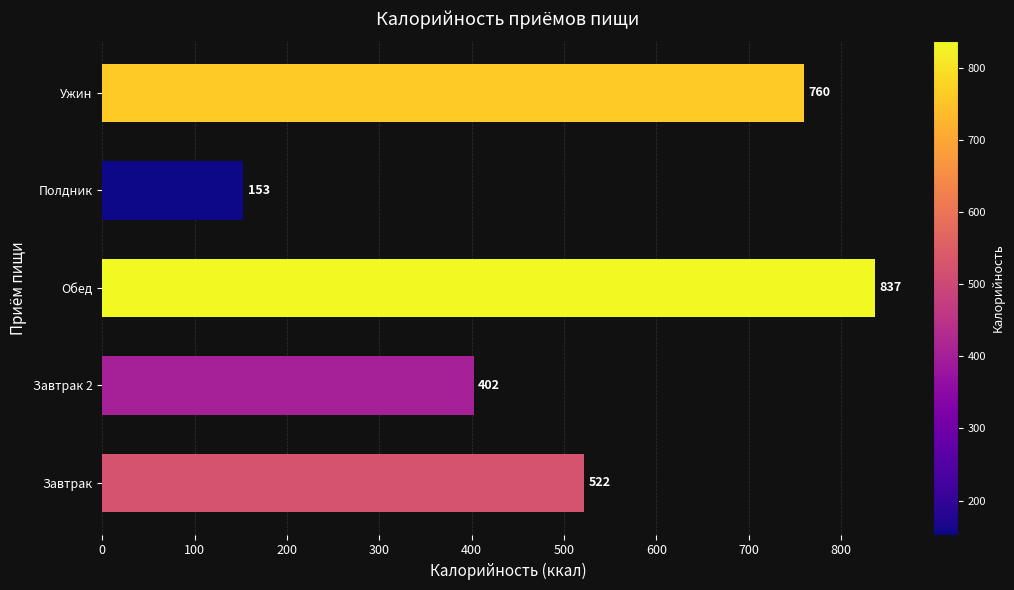

What is the average value?

534.7